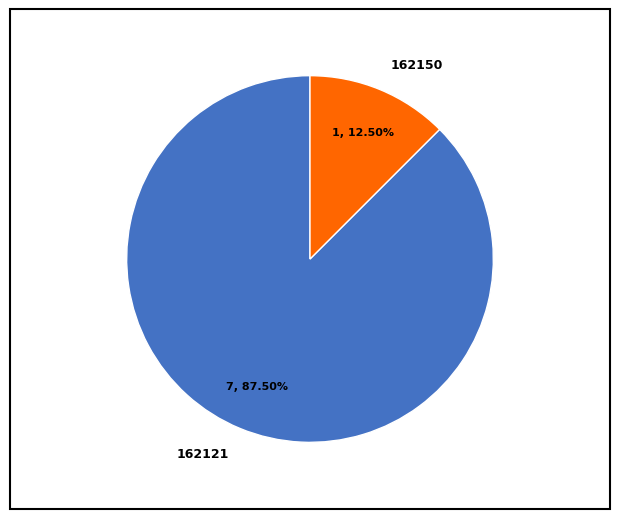

What is the majority slice?

162121